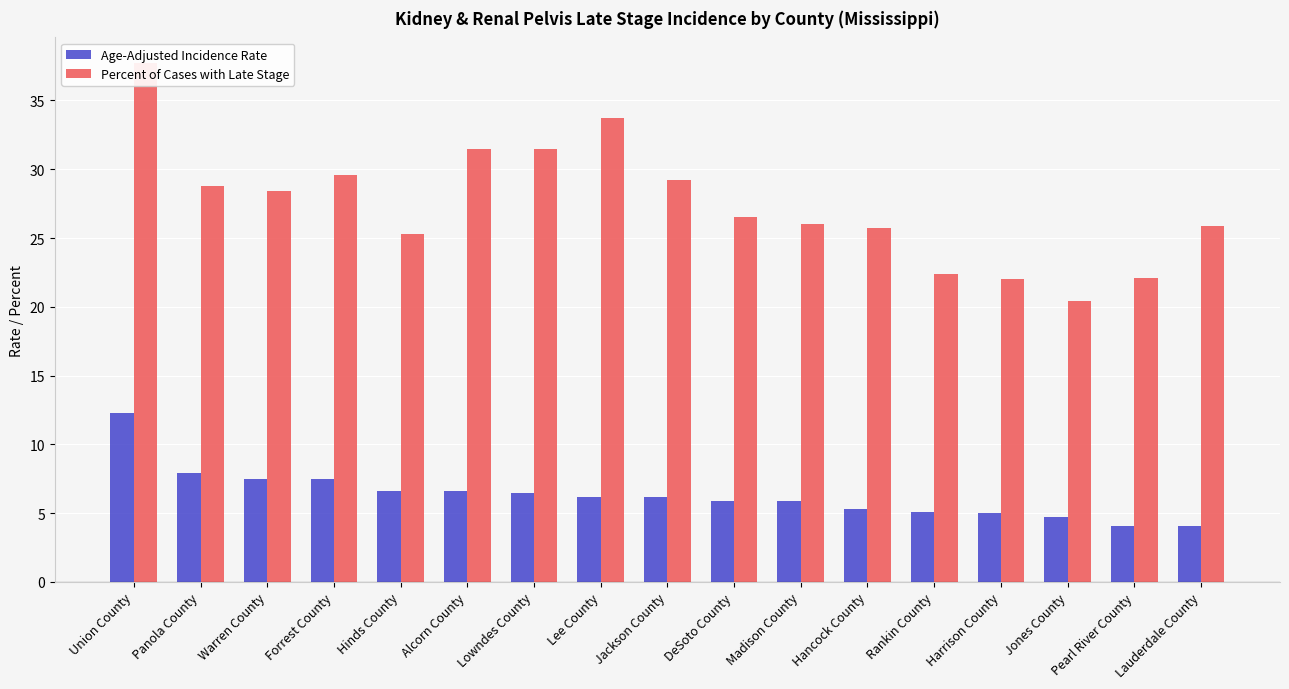

True or false: Age-Adjusted Incidence Rate has a value of 9.8 at Lee County.

False